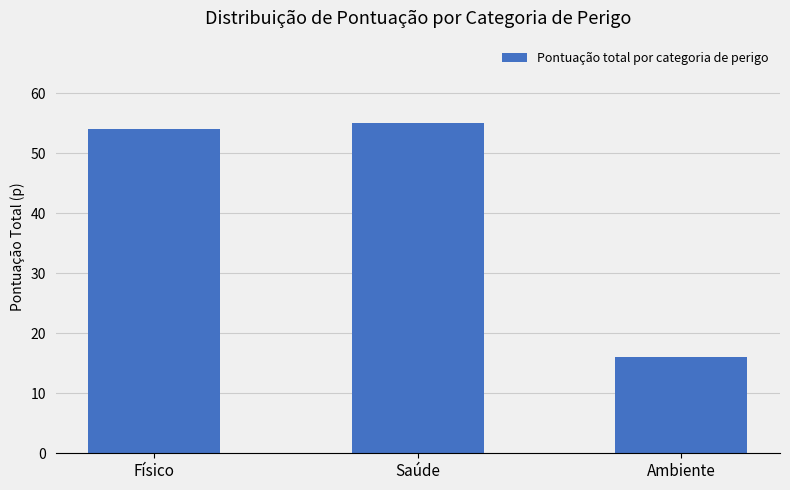

Reading left to right, extract all data points from this chart.

Físico=54	Saúde=55	Ambiente=16